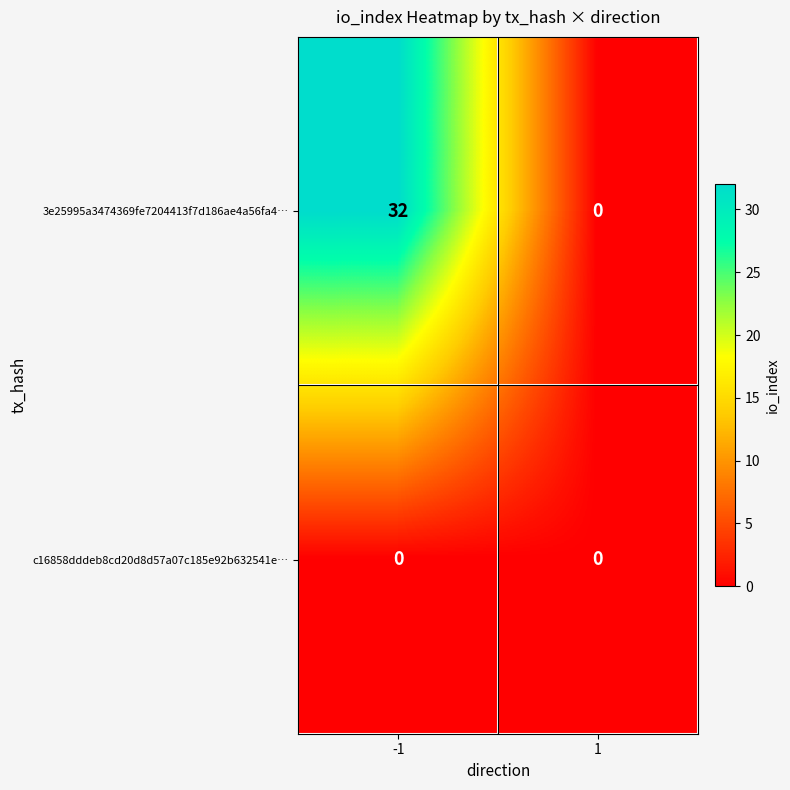

Reading left to right, list all the values displayed in this chart.

3e25995a3474369fe7204413f7d186ae4a56fa4…: -1=32	1=0
c16858dddeb8cd20d8d57a07c185e92b632541e…: -1=0	1=0